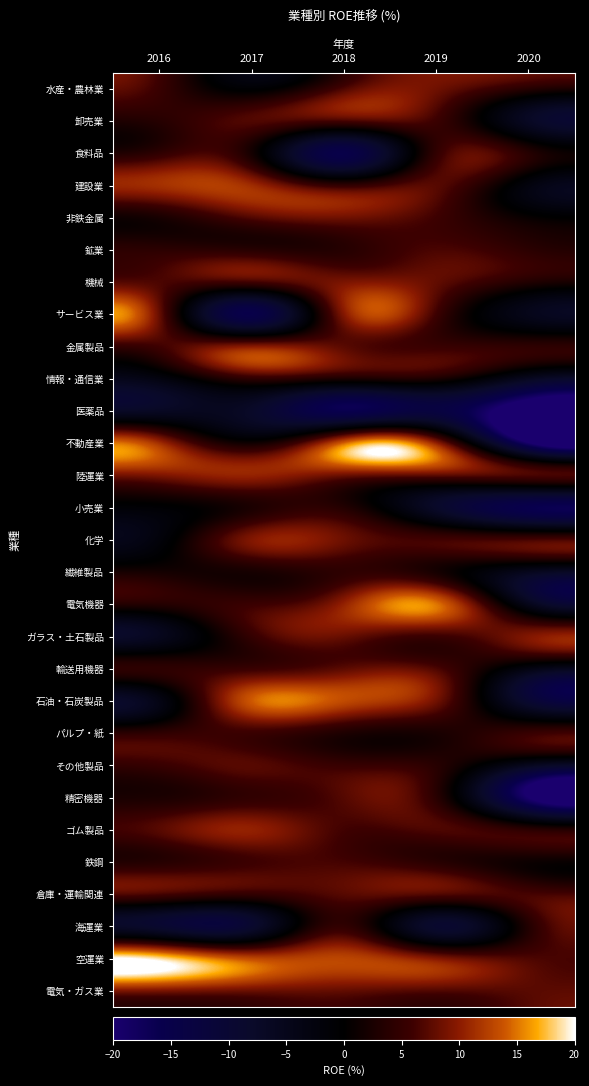

Between 2020 and 2018, which is larger?

2018